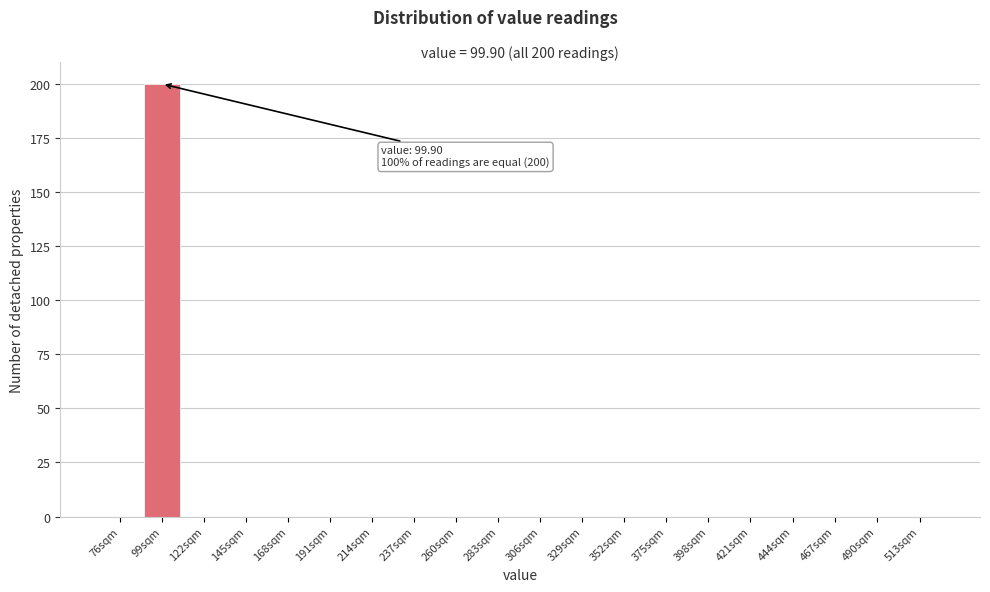

Reading left to right, transcribe all the data shown in this chart.

76sqm=0	99sqm=200	122sqm=0	145sqm=0	168sqm=0	191sqm=0	214sqm=0	237sqm=0	260sqm=0	283sqm=0	306sqm=0	329sqm=0	352sqm=0	375sqm=0	398sqm=0	421sqm=0	444sqm=0	467sqm=0	490sqm=0	513sqm=0